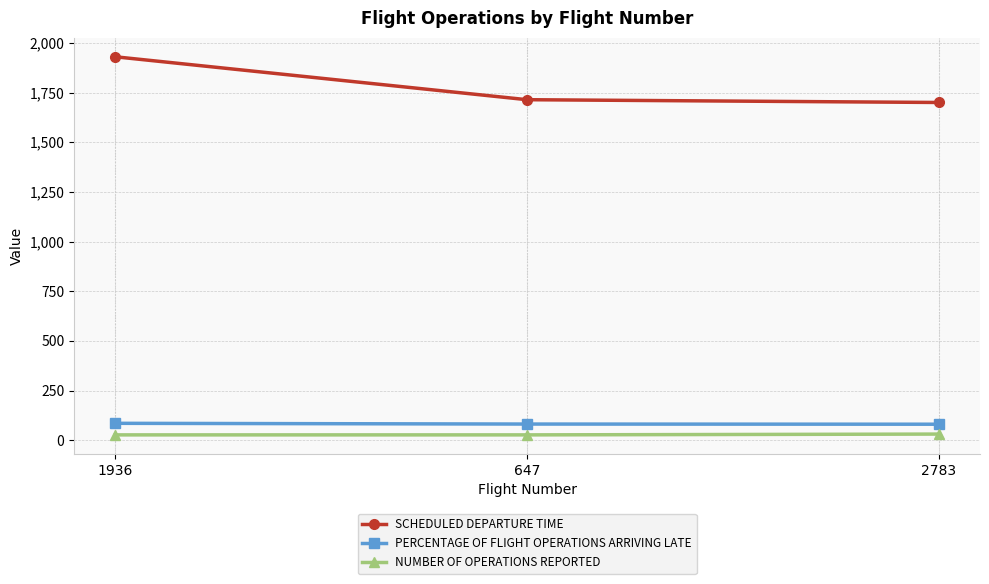

Rank the series at 2783 from lowest to highest value.

NUMBER OF OPERATIONS REPORTED, PERCENTAGE OF FLIGHT OPERATIONS ARRIVING LATE, SCHEDULED DEPARTURE TIME